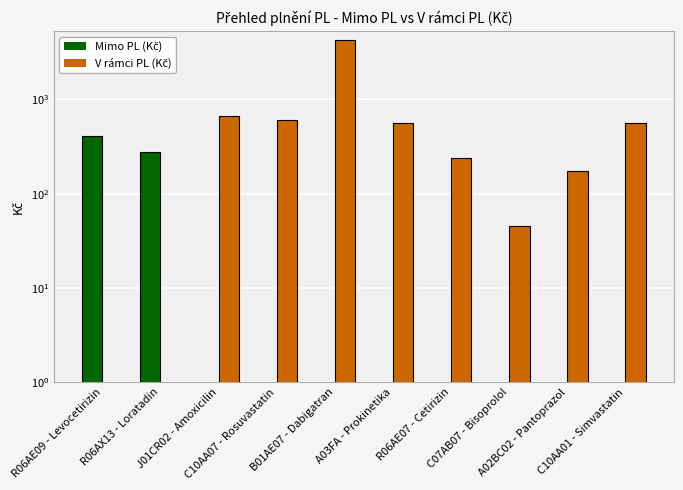

At how many categories does at least one series exceed 746?

1